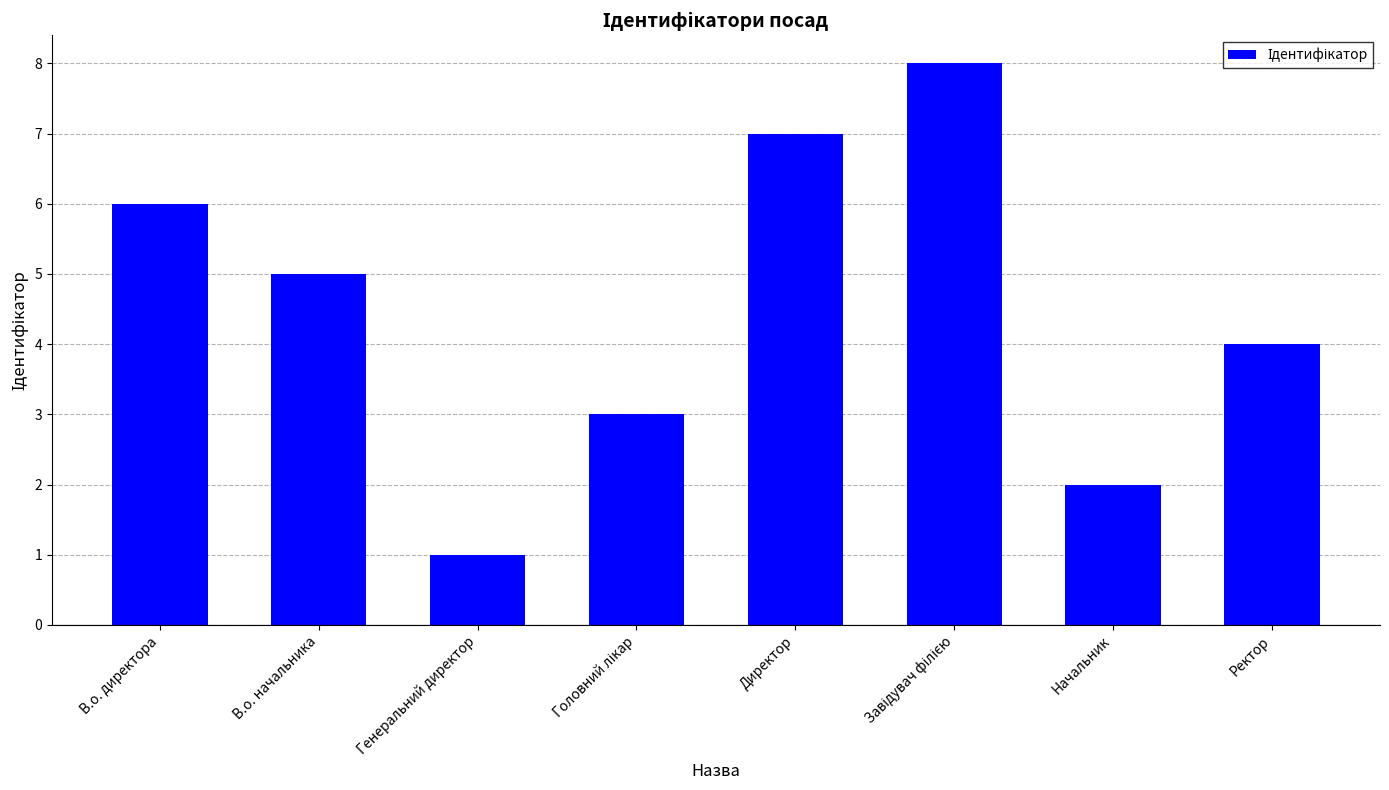

What is the change in value from Генеральний директор to Директор?

+6